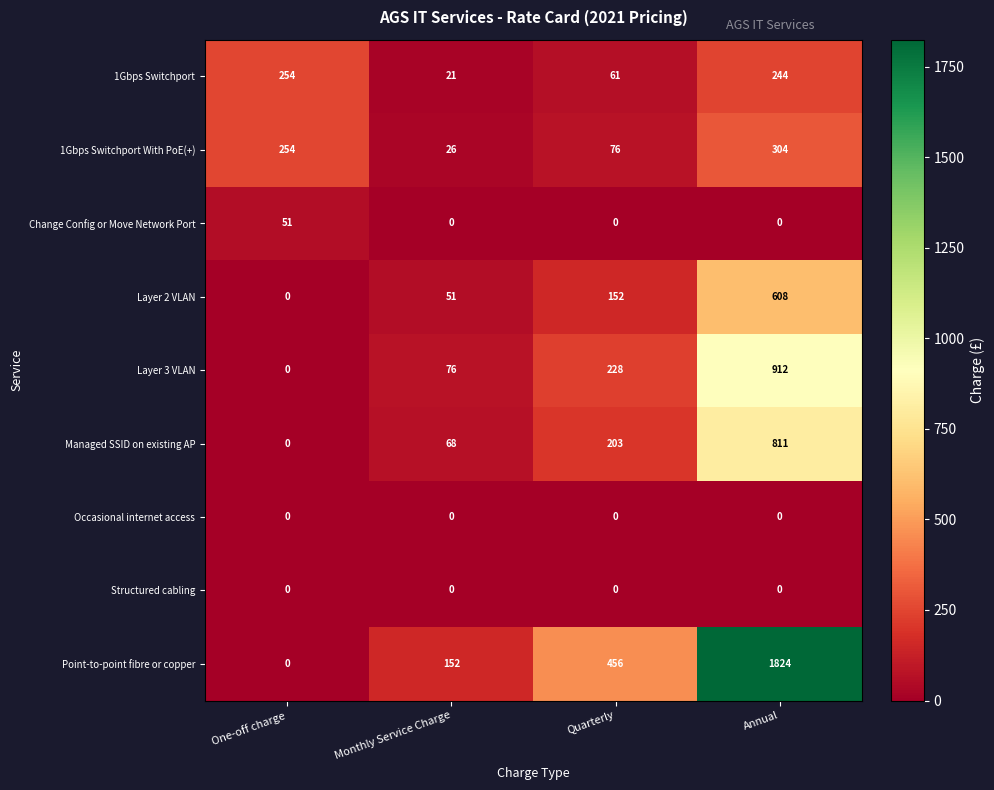

What is the difference between the highest and lowest values at Monthly Service Charge?

152